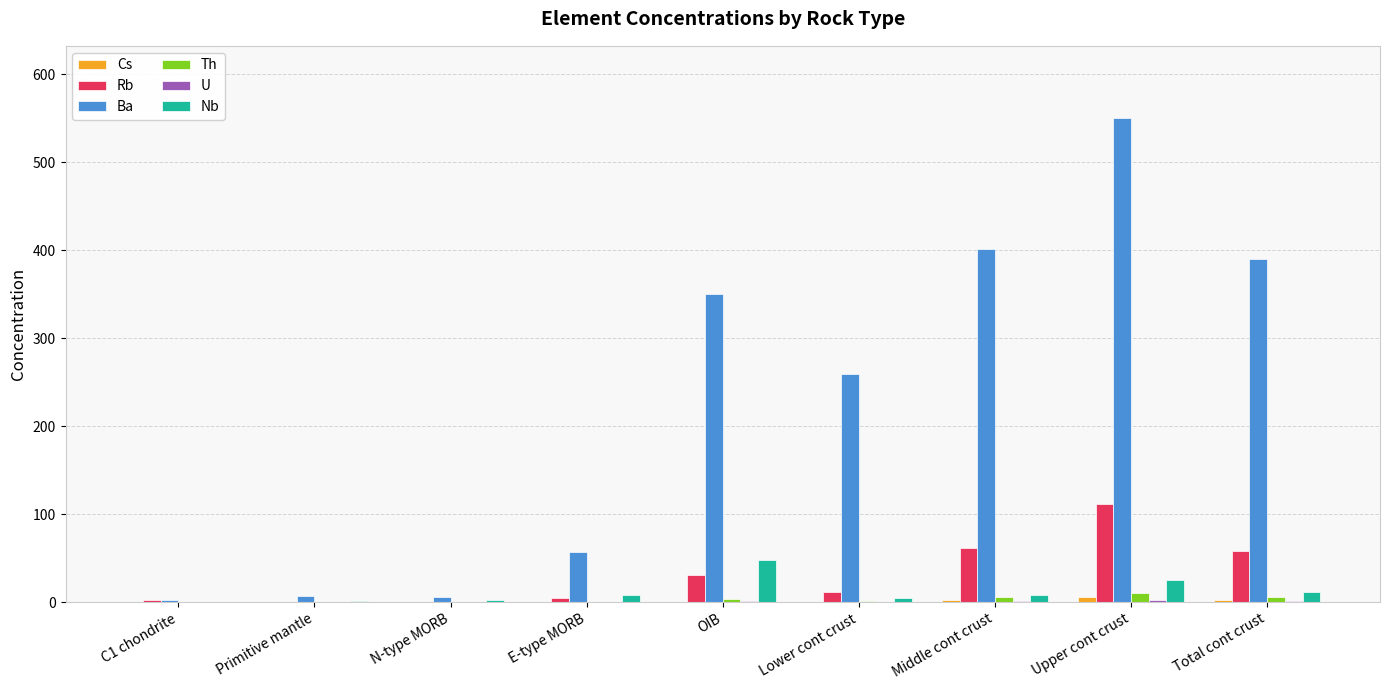

At which label does Nb reach its peak?

OIB